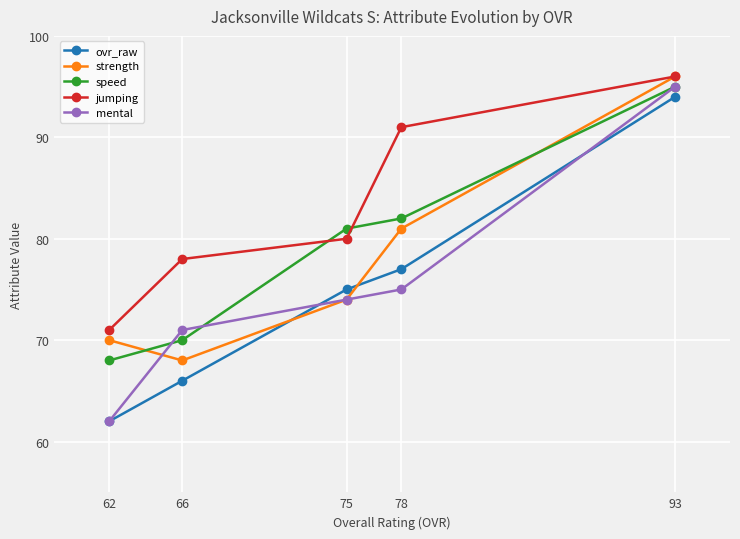

True or false: mental and jumping cross at least once.

False